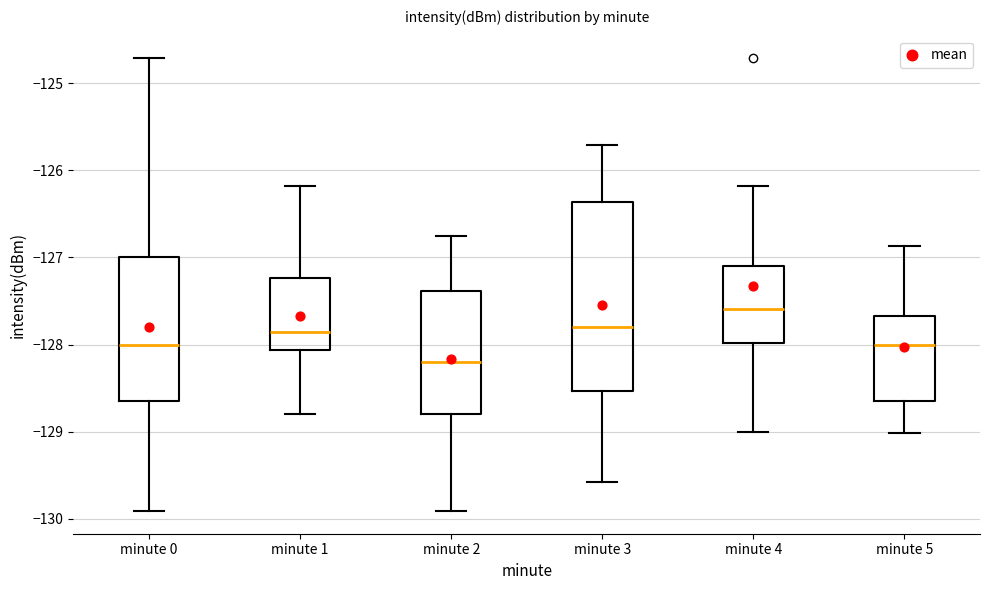

Where does the lower whisker of the box for minute 5 end on the y-axis? The values are not printed on the chart, so give them approximately, as read against the axis.

-129.0